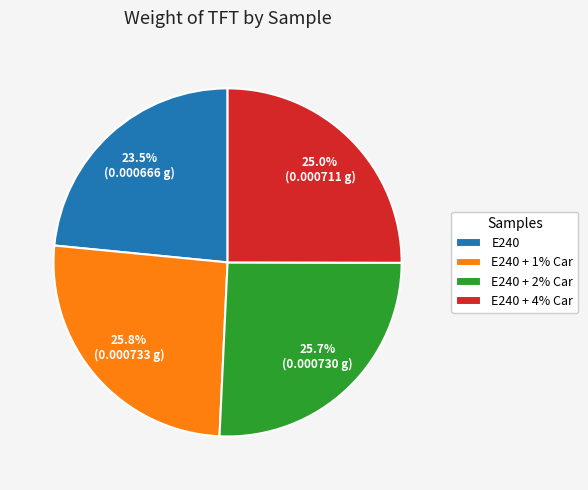

How many segments does this pie chart have?

4